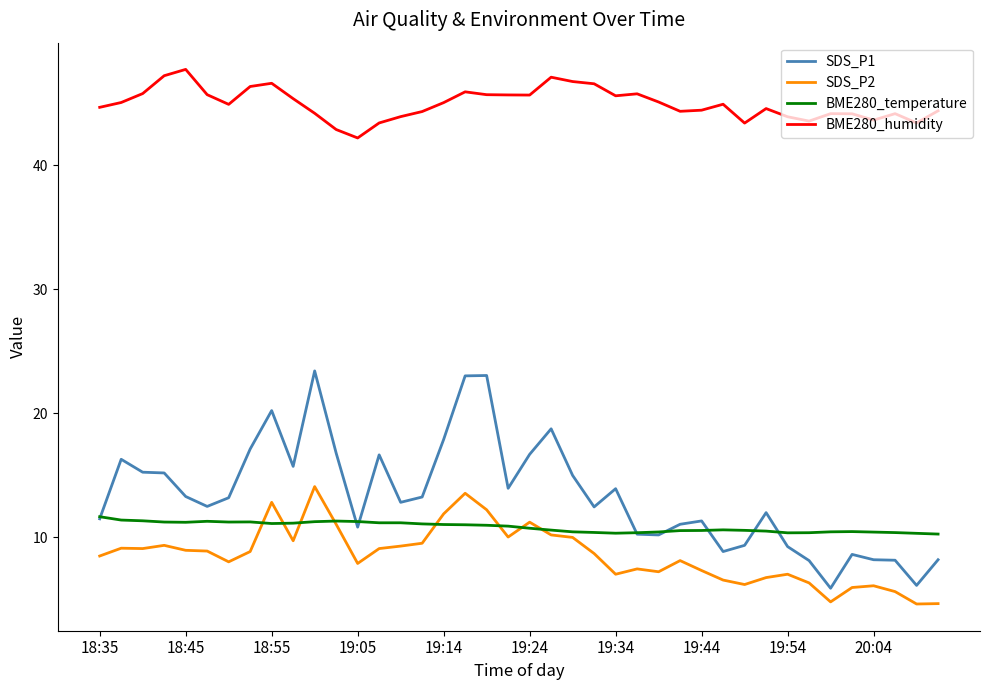

True or false: BME280_humidity and BME280_temperature intersect in this chart.

False